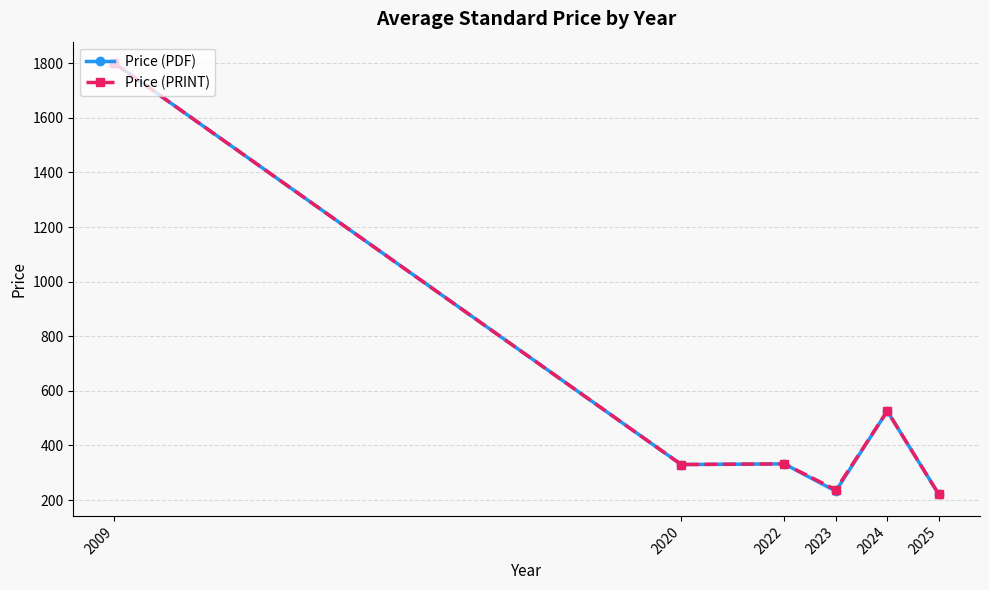

What is the approximate value of Price (PDF) at 2023?

232.5